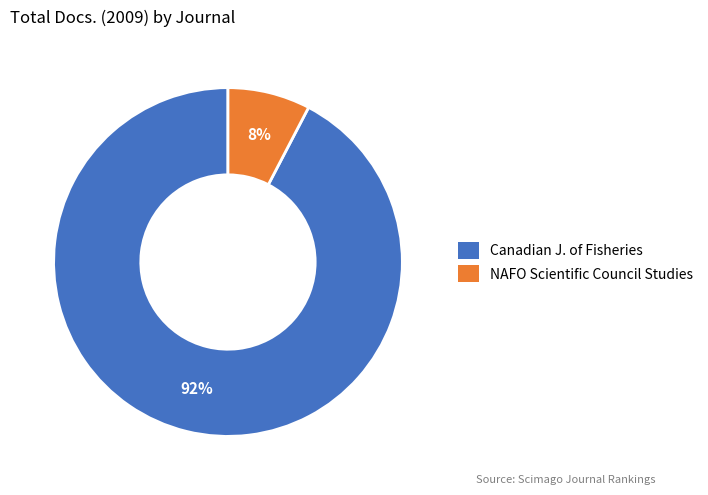

To the nearest percent, what is the average slice percentage?

50%